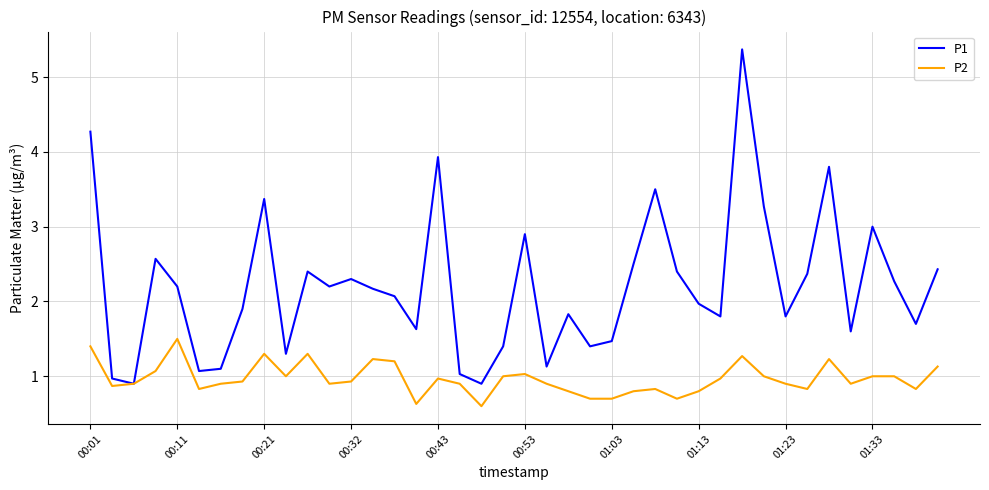

List the series in order of their peak value, lowest first.

P2, P1